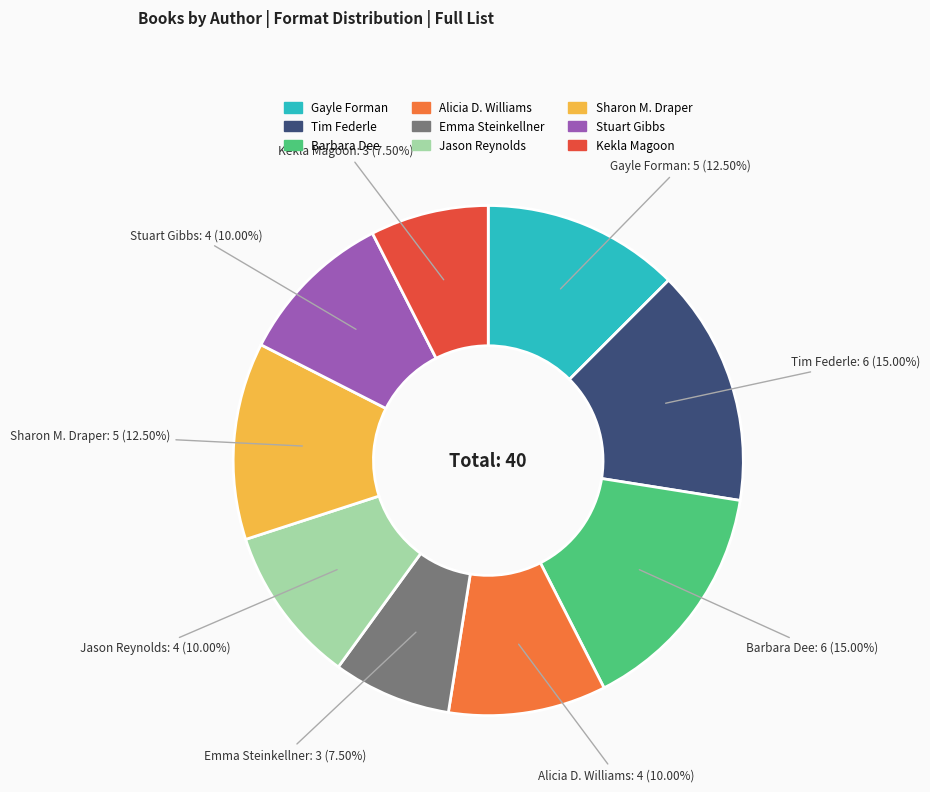

Between Kekla Magoon and Barbara Dee, which is larger?

Barbara Dee